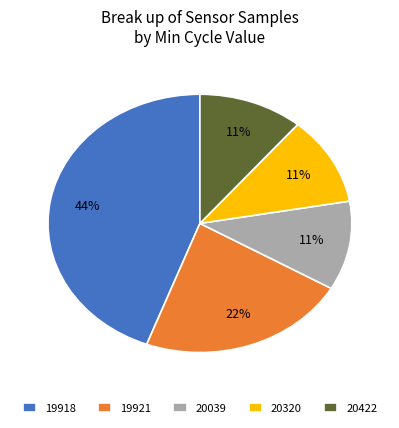

Which category has the biggest portion of the pie?

19918